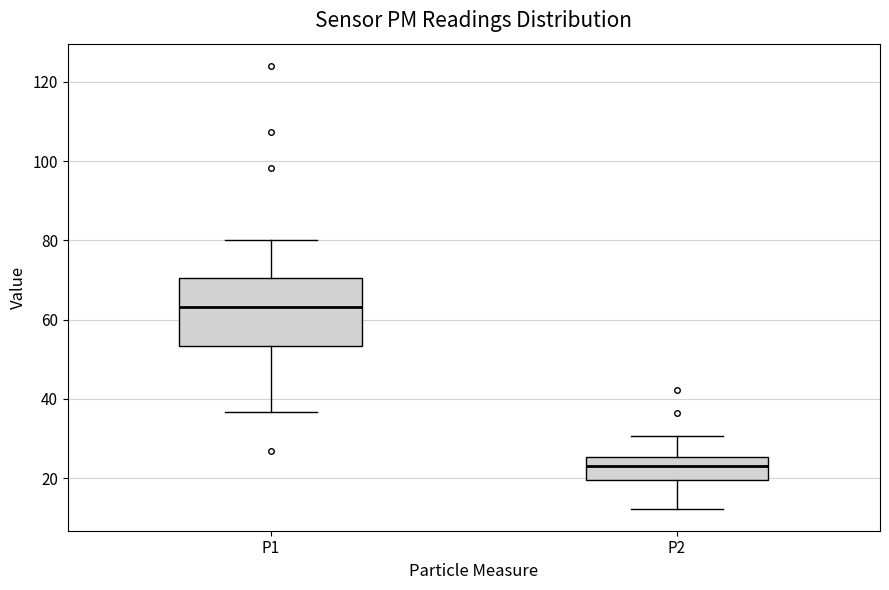

Where does the lower whisker of the box for P1 end on the y-axis? The values are not printed on the chart, so give them approximately, as read against the axis.

36